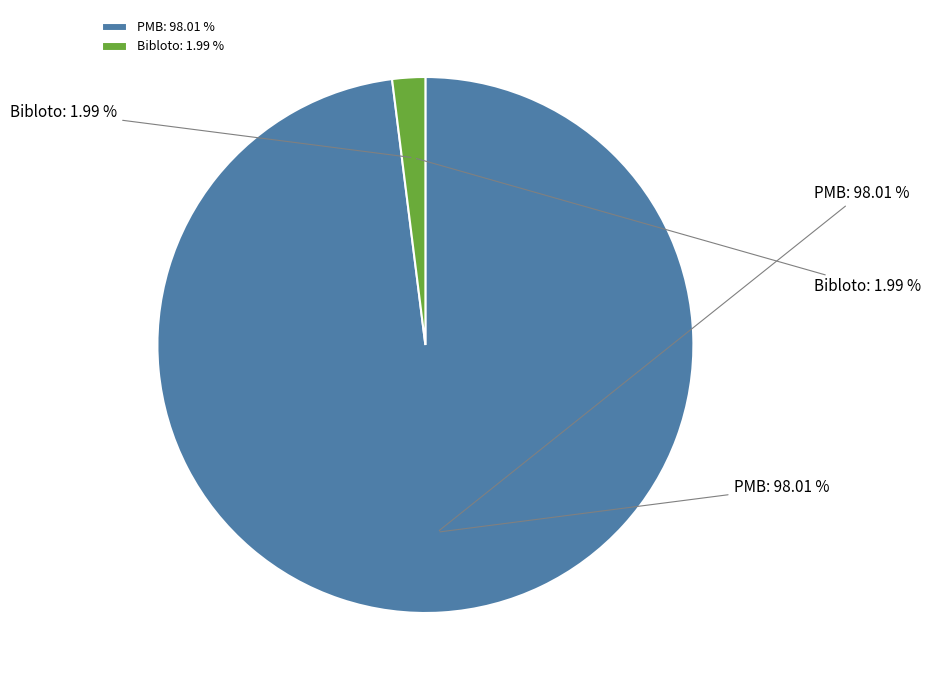

True or false: Bibloto accounts for 1% of the total.

False